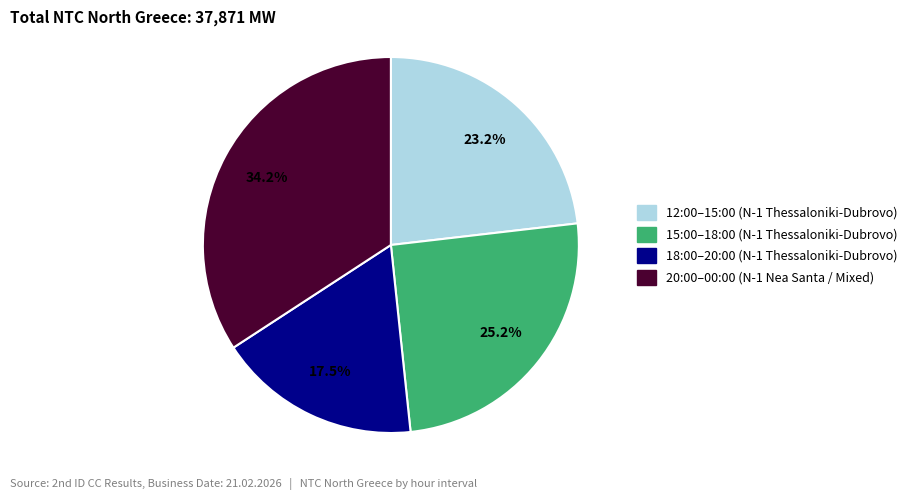

Does any single category account for the majority?

No